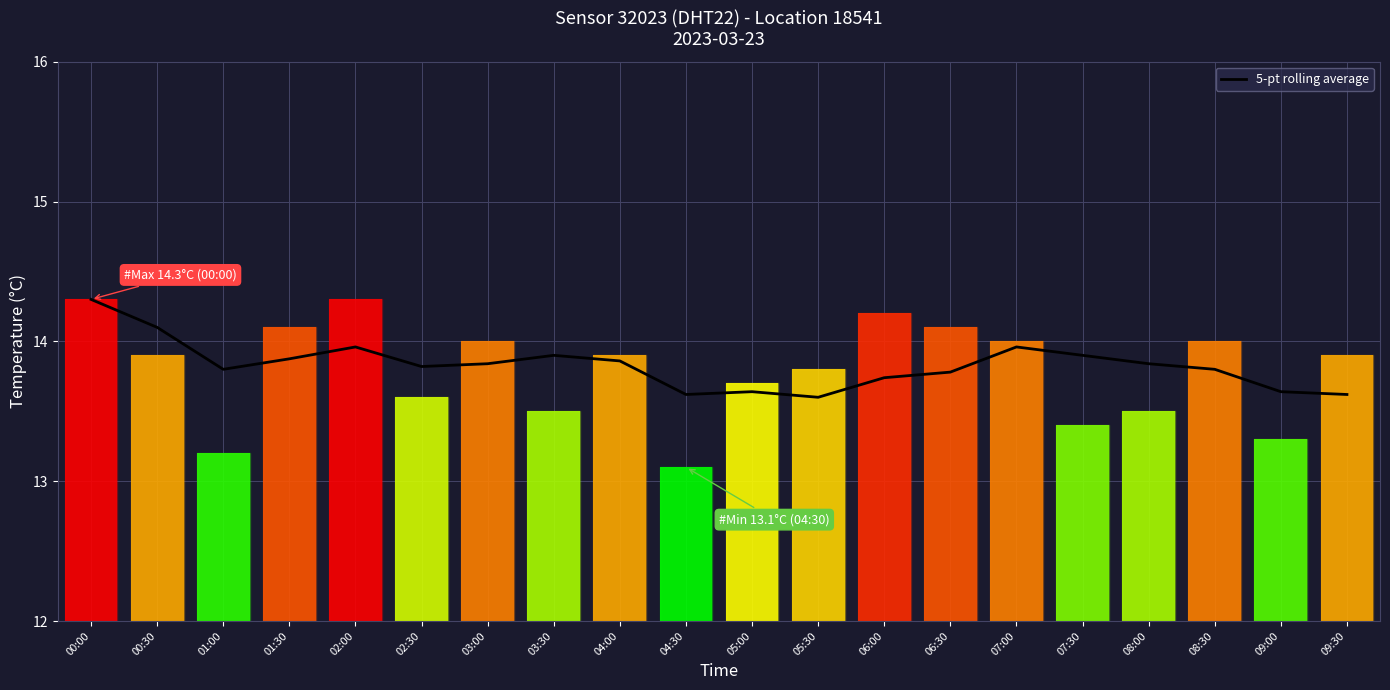

What is the sum of all 5-pt rolling average values?

276.6